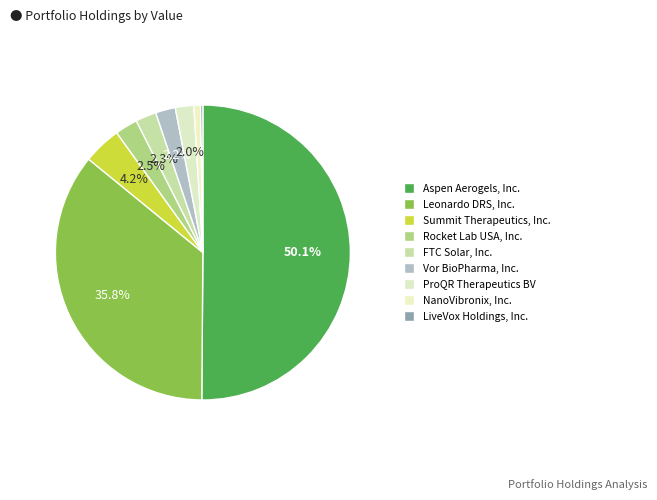

To the nearest percent, what is the combined percentage of Rocket Lab USA, Inc. and NanoVibronix, Inc.?

3%